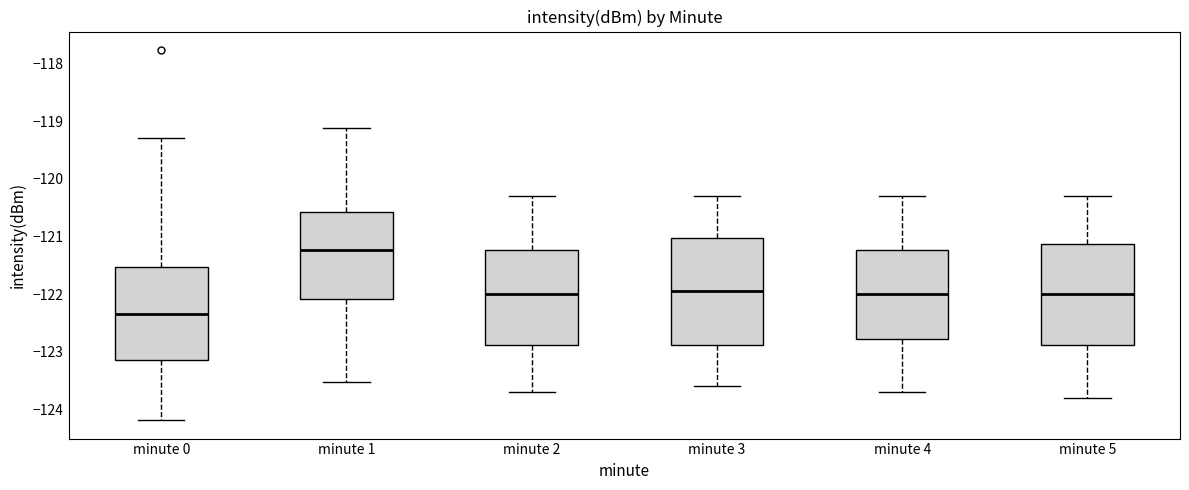

Where does the median line of the box for minute 3 sit on the y-axis? The values are not printed on the chart, so give them approximately, as read against the axis.

-121.9